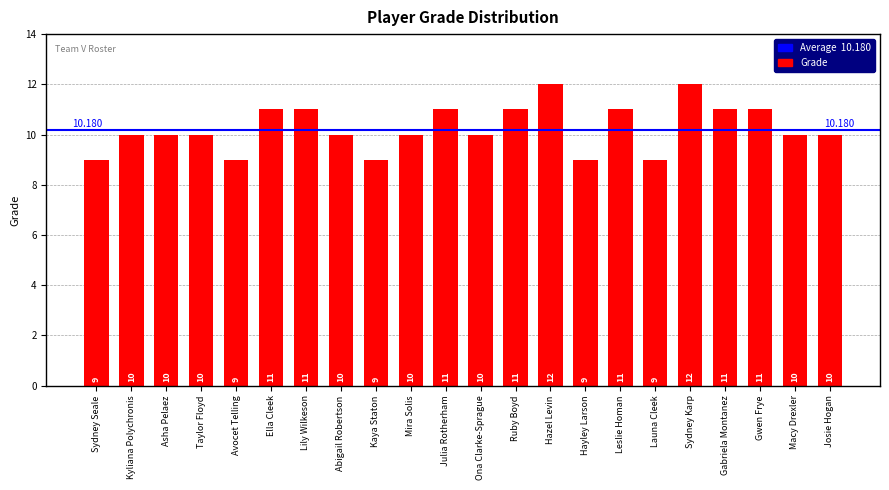

Read the value at Lily Wilkeson.

11